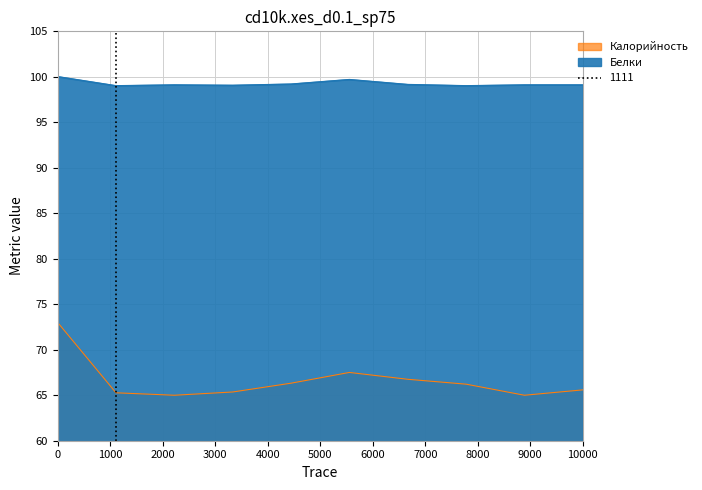

What is the average value of the Белки series?

99.2